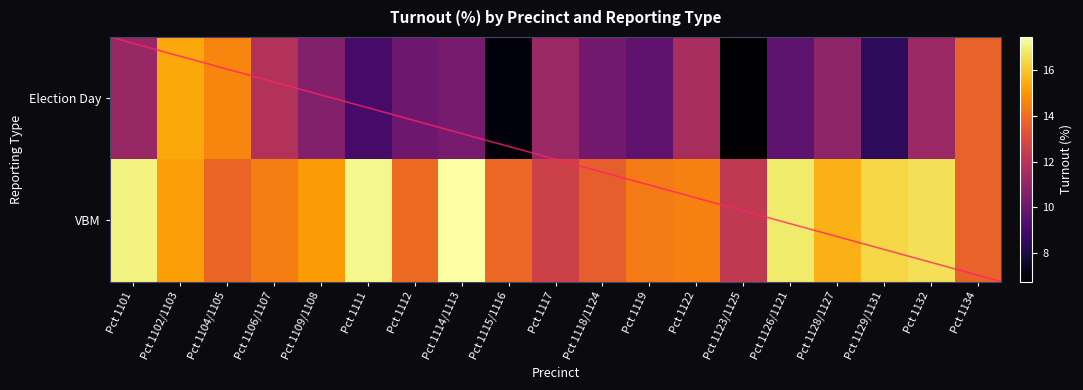

How many categories are shown in the chart?

19